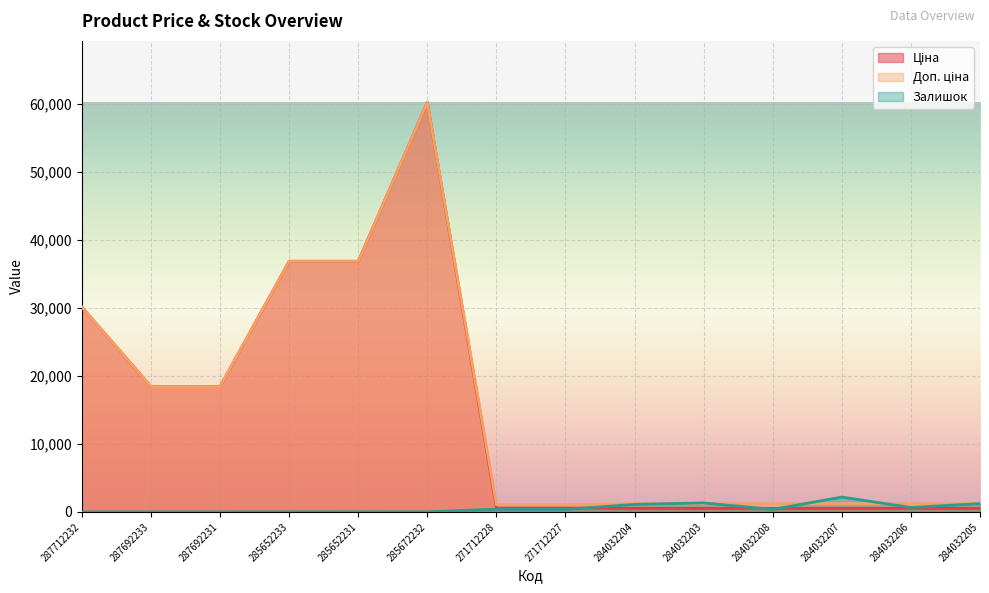

What is the average value of the Доп. ціна series?

15015.6